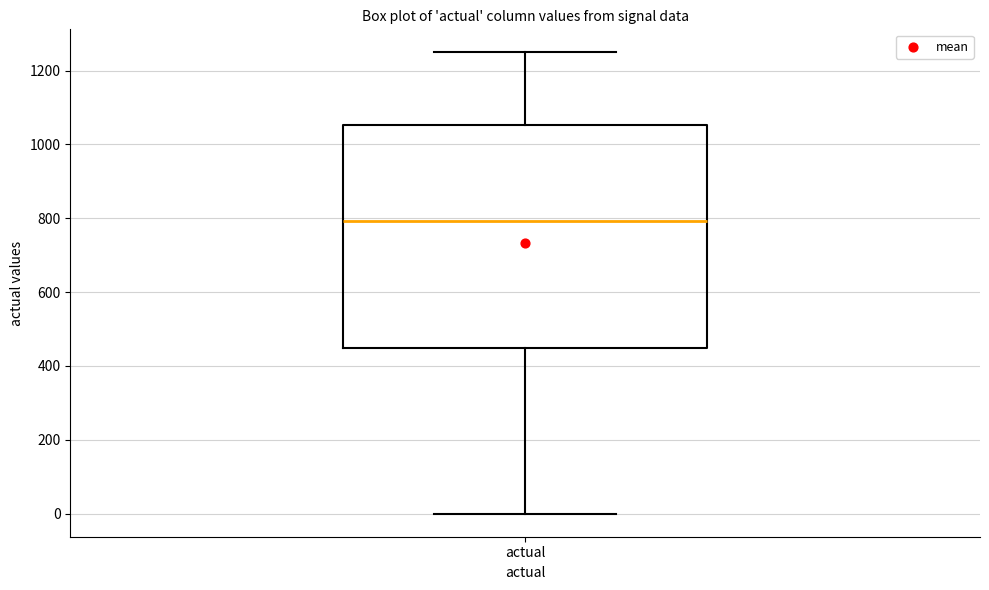

Read this box plot against the y-axis: the position of the median line, the range covered by the box, and the ends of both whiskers. The values are not printed on the chart, so give them approximately, as read against the axis.

median 800, box 440 to 1060, whiskers 0 to 1240